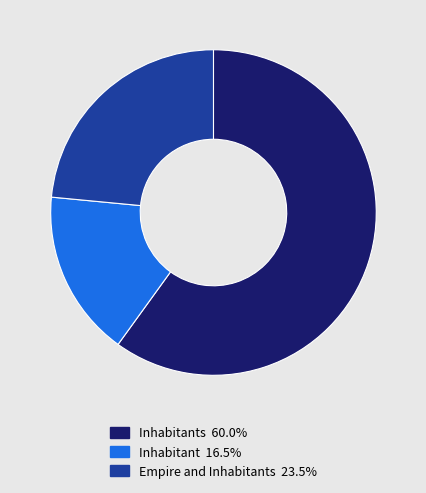

Is there any slice that represents more than half of the pie?

Yes